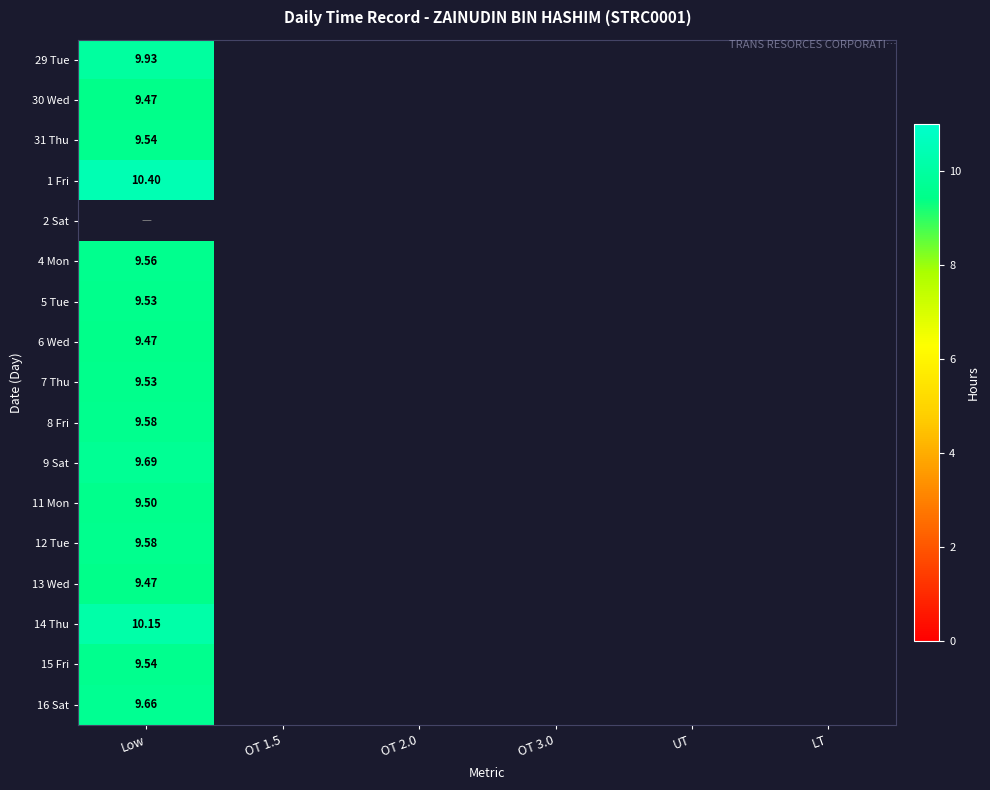

Which series has the largest range (max minus min)?

29 Tue